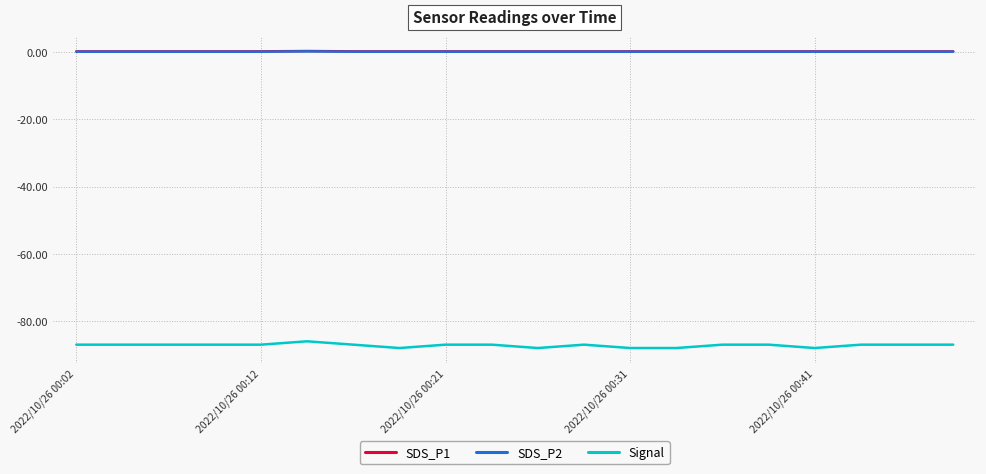

What is the minimum value for Signal?

-88.0